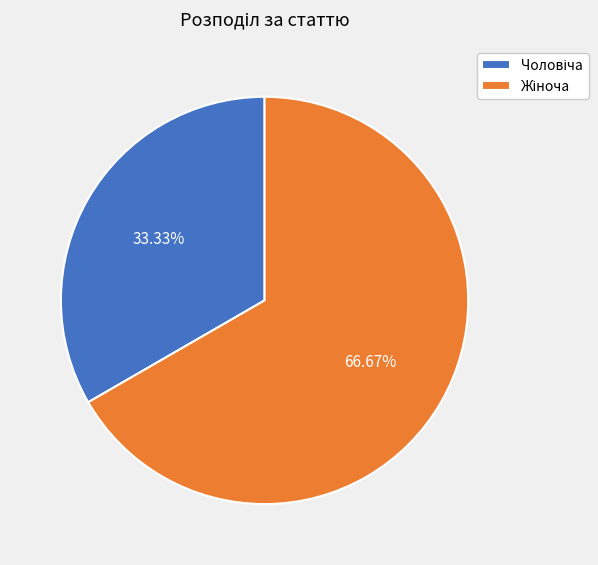

Does any single category account for the majority?

Yes